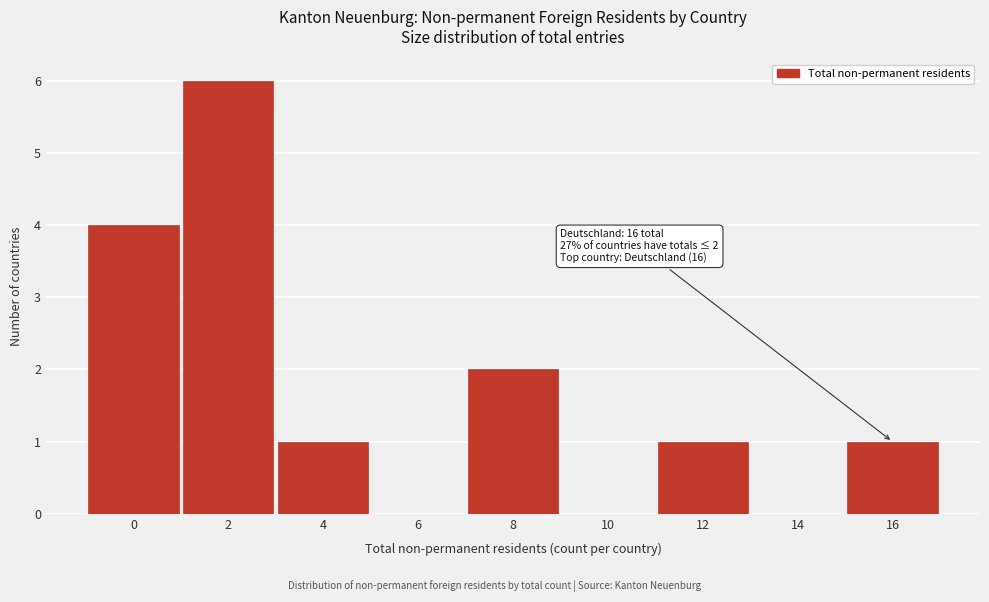

Reading left to right, extract all data points from this chart.

0=4	2=6	4=1	6=0	8=2	10=0	12=1	14=0	16=1